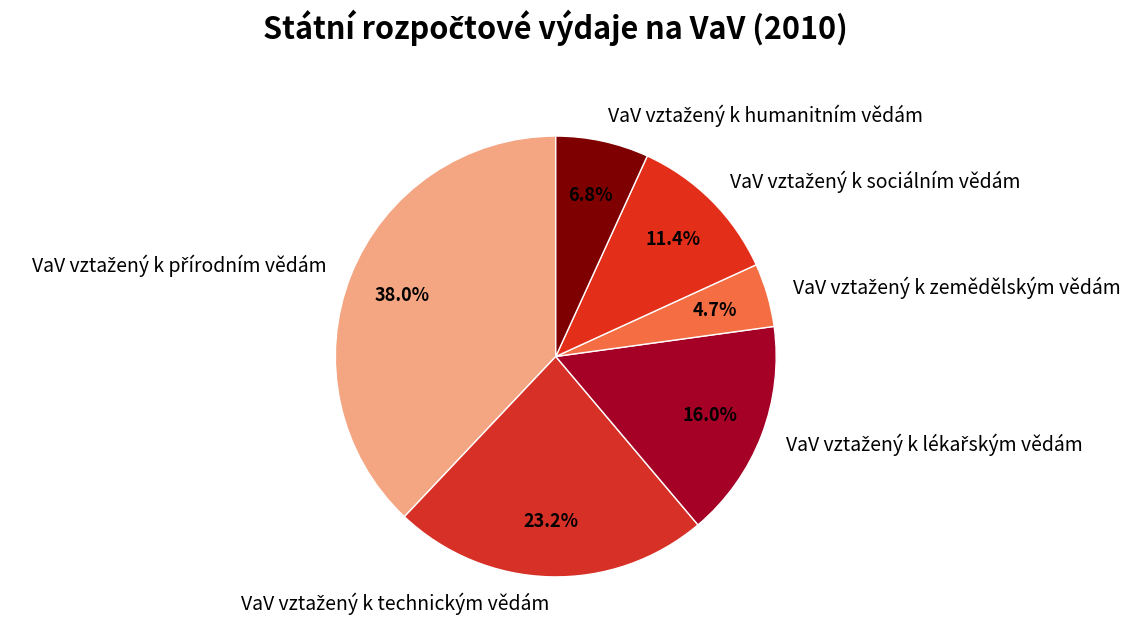

How many slices are in this pie chart?

6